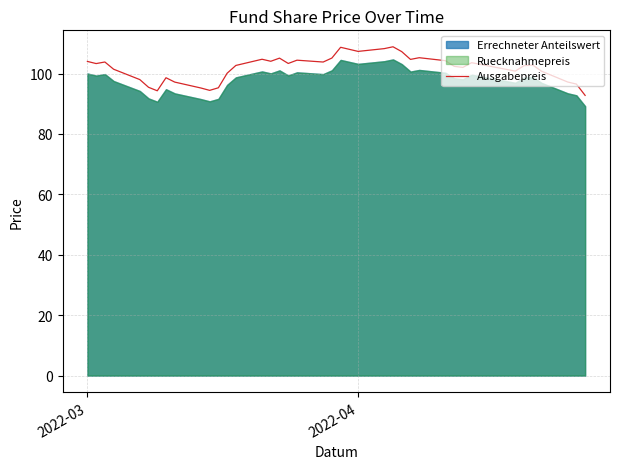

What is the lowest value of the Ausgabepreis series?

92.8